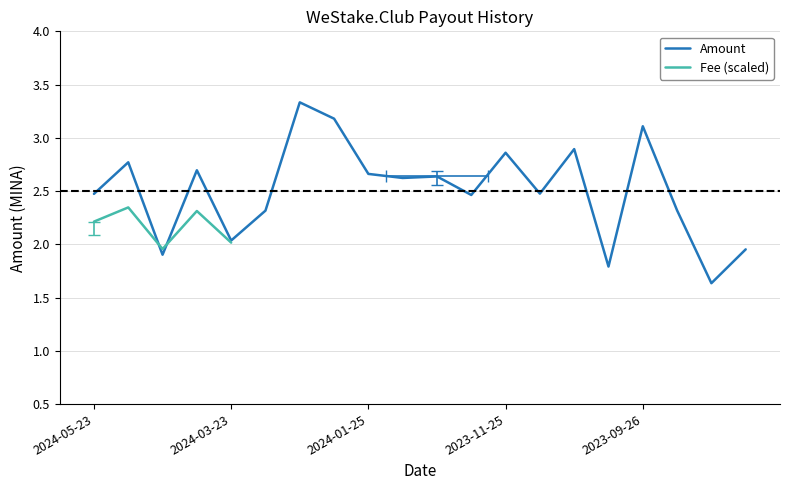

Is it true that the value at 2024-04-22 is 1.9?

True